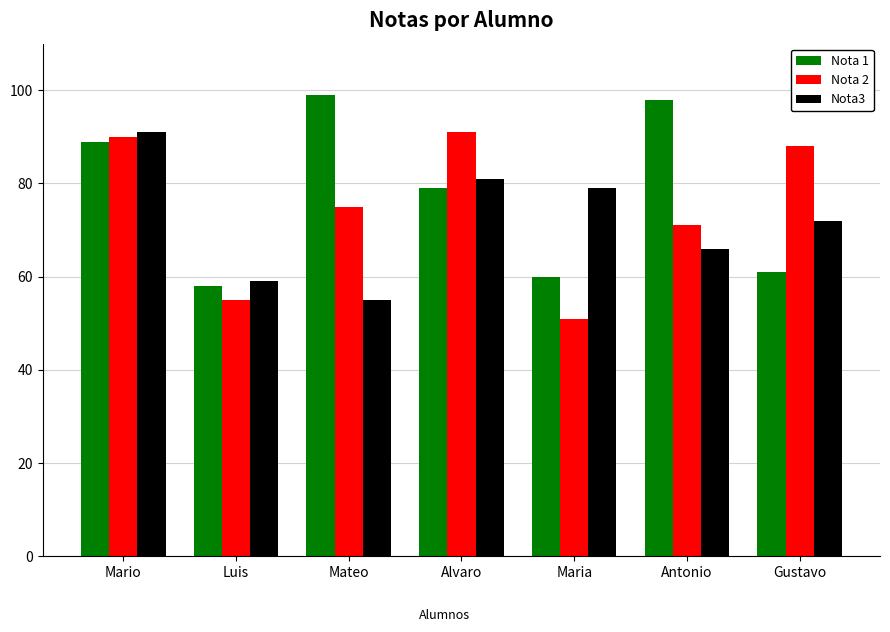

What is the spread (max minus min) of values at Maria?

28